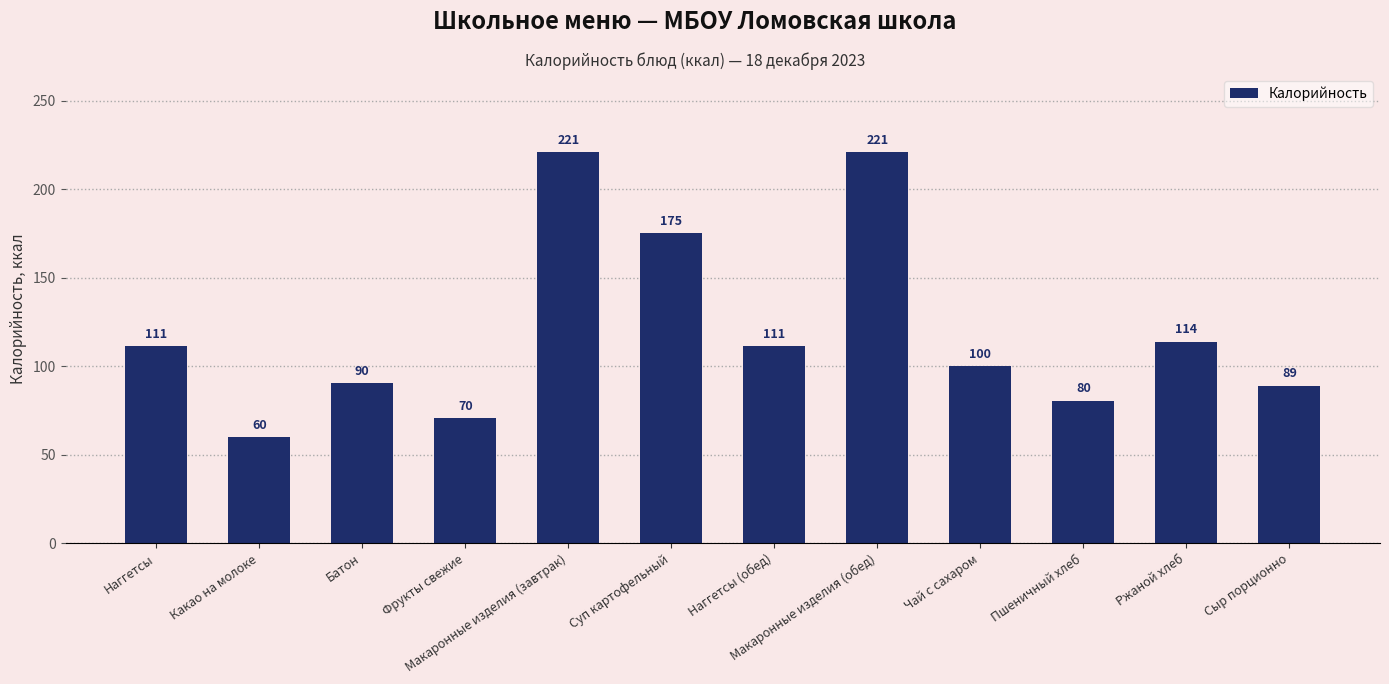

What position from the right is Сыр порционно?

1